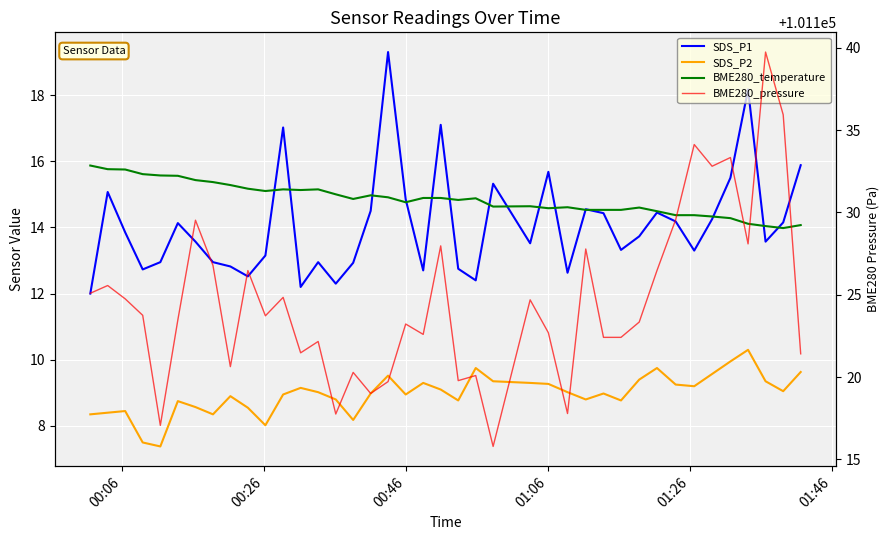

Reading left to right, list all the values displayed in this chart.

SDS_P1: 12.0	15.1	13.8	12.7	12.9	14.1	13.6	12.9	12.8	12.5	13.2	17.0	12.2	12.9	12.3	12.9	14.5	19.3	14.8	12.7	17.1	12.8	12.4	15.3	13.5	15.7	12.6	14.6	14.4	13.3	13.7	14.4	14.2	13.3	14.2	15.5	18.2	13.6	14.2	15.9
SDS_P2: 8.3	8.4	8.4	7.5	7.4	8.8	8.6	8.3	8.9	8.6	8.0	8.9	9.2	9.0	8.8	8.2	9.0	9.5	8.9	9.3	9.1	8.8	9.8	9.3	9.3	9.3	9.0	8.8	9.0	8.8	9.4	9.8	9.2	9.2	9.6	9.9	10.3	9.3	9.1	9.6
BME280_temperature: 15.9	15.8	15.8	15.6	15.6	15.6	15.4	15.4	15.3	15.2	15.1	15.2	15.1	15.2	15.0	14.9	15.0	14.9	14.8	14.9	14.9	14.8	14.9	14.6	14.6	14.6	14.6	14.5	14.5	14.5	14.6	14.5	14.4	14.4	14.3	14.3	14.1	14.0	14.0	14.1
BME280_pressure: 101125.1	101125.6	101124.8	101123.8	101117.1	101123.5	101129.5	101126.8	101120.6	101126.5	101123.7	101124.8	101121.5	101122.2	101117.8	101120.3	101119.0	101119.7	101123.2	101122.6	101128.0	101119.8	101120.1	101115.8	101124.7	101122.7	101117.8	101127.8	101122.4	101122.4	101123.3	101126.5	101129.6	101134.1	101132.8	101133.3	101128.1	101139.8	101135.9	101121.4